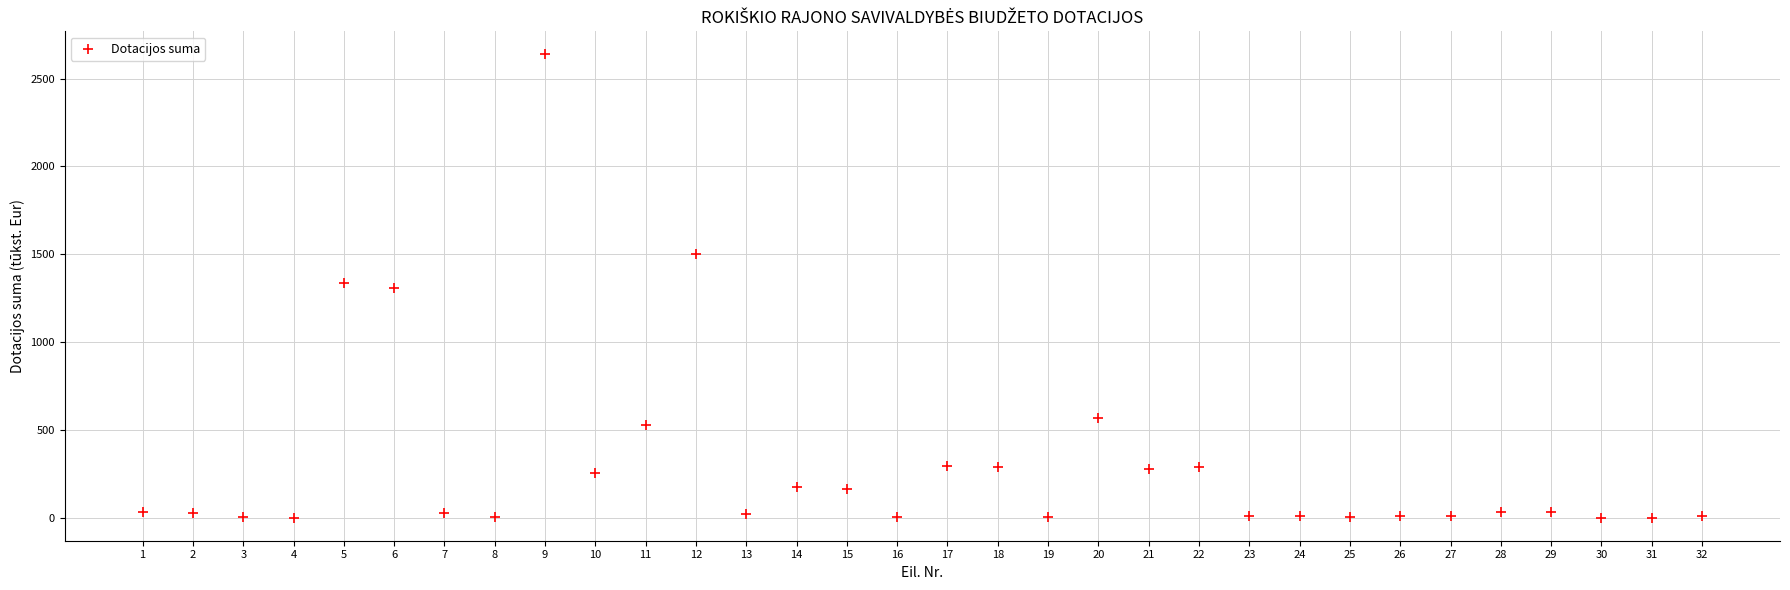

What is the range of X values (max minus min)?

31.0